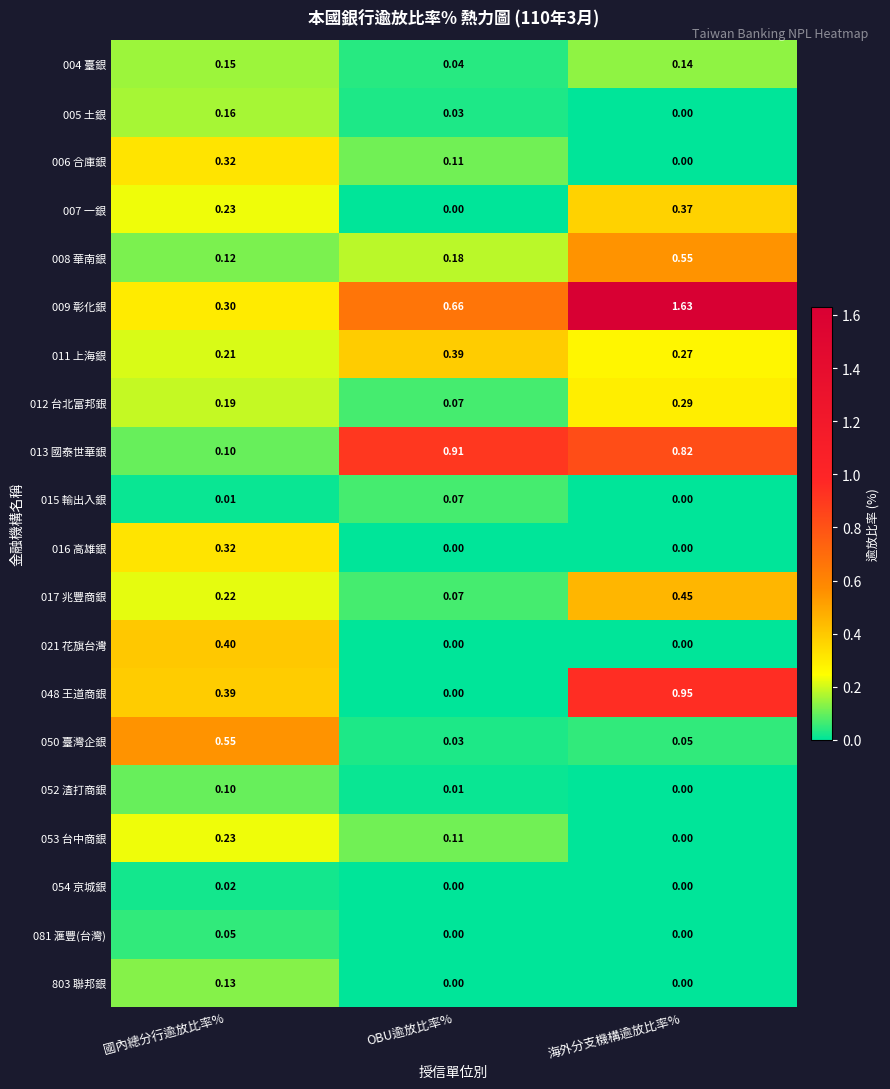

At which category is the sum across all series the highest?

海外分支機構逾放比率%